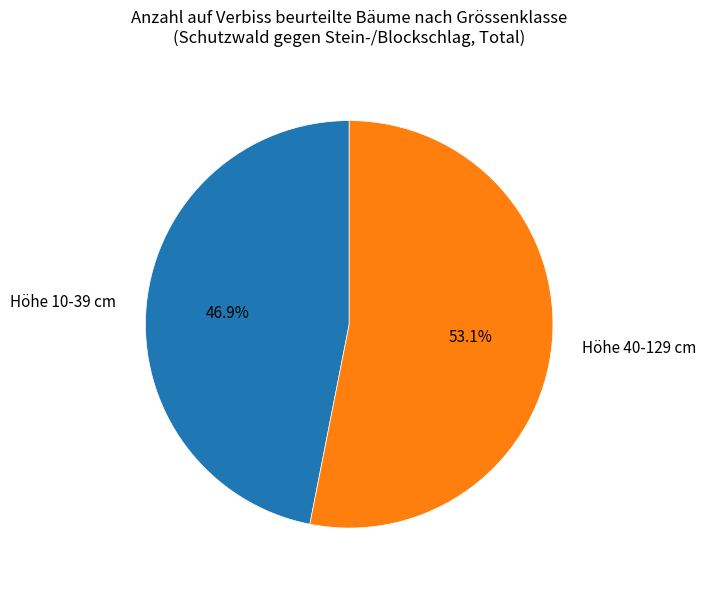

To the nearest percent, what portion does Höhe 40-129 cm represent?

53%